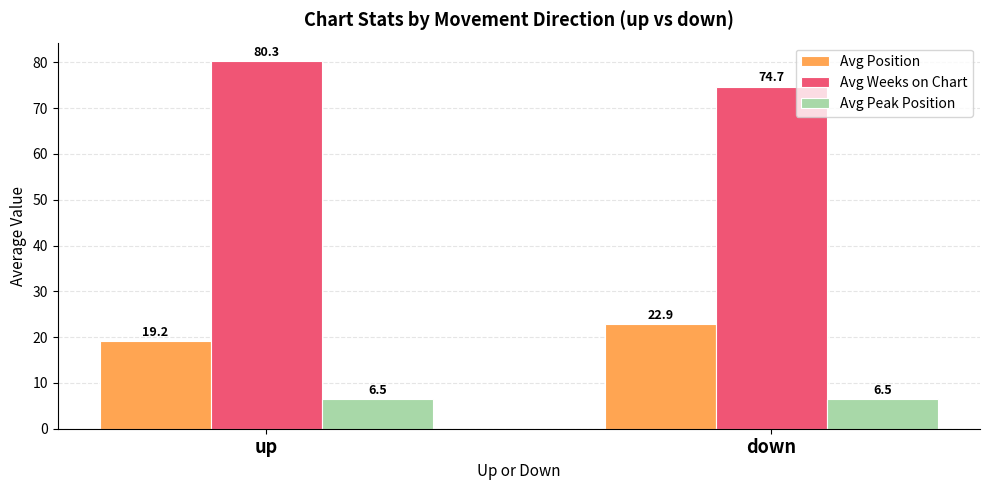

Which category has the highest value in the Avg Weeks on Chart series?

up